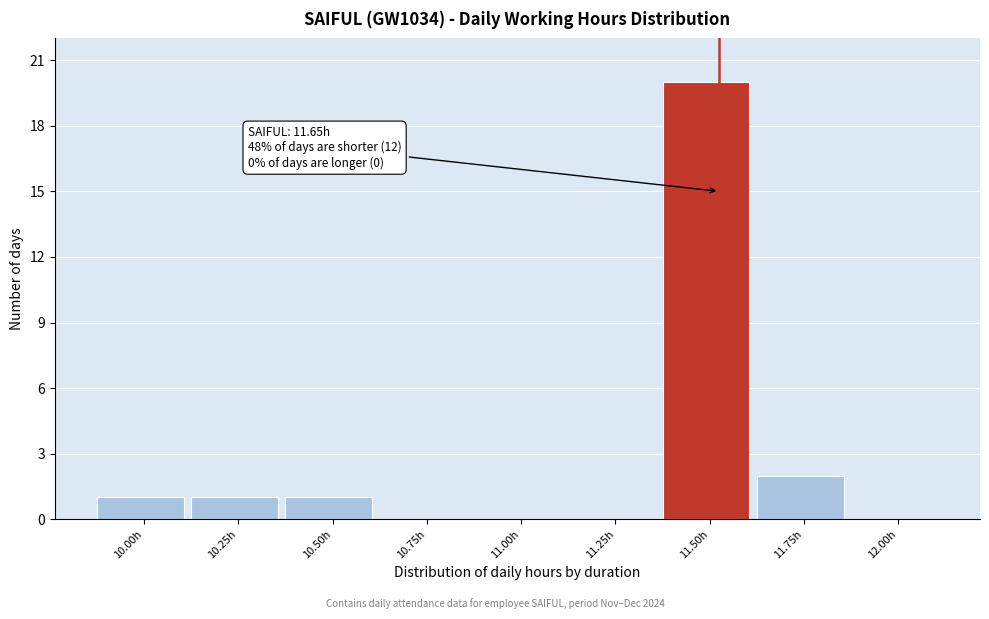

Reading left to right, extract all data points from this chart.

10.00h=1	10.25h=1	10.50h=1	10.75h=0	11.00h=0	11.25h=0	11.50h=20	11.75h=2	12.00h=0